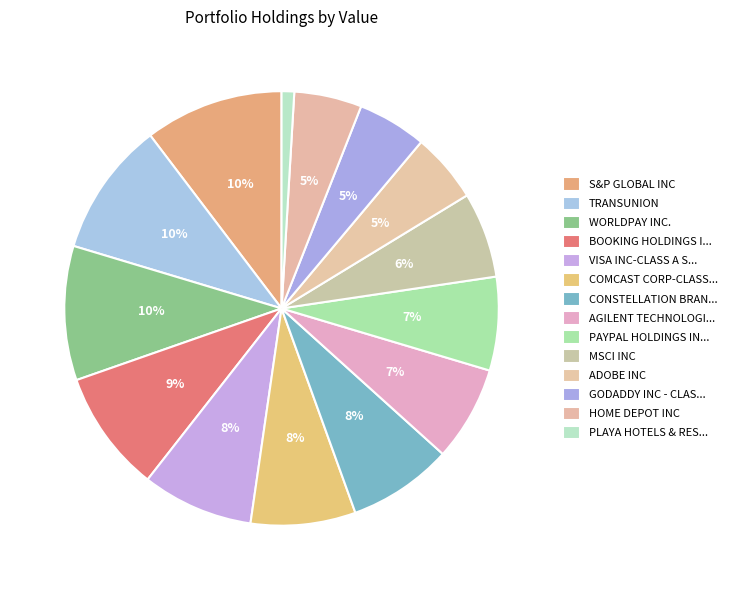

To the nearest percent, what percentage of the pie is S&P GLOBAL INC?

10%